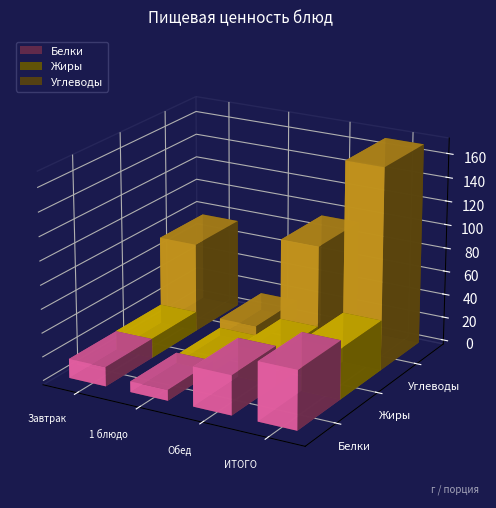

Reading right to left, list all the values displayed in this chart.

Белки: 49.4	33.2	9.0	16.2
Жиры: 42.4	26.0	7.0	16.4
Углеводы: 169.5	94.1	15.0	75.4